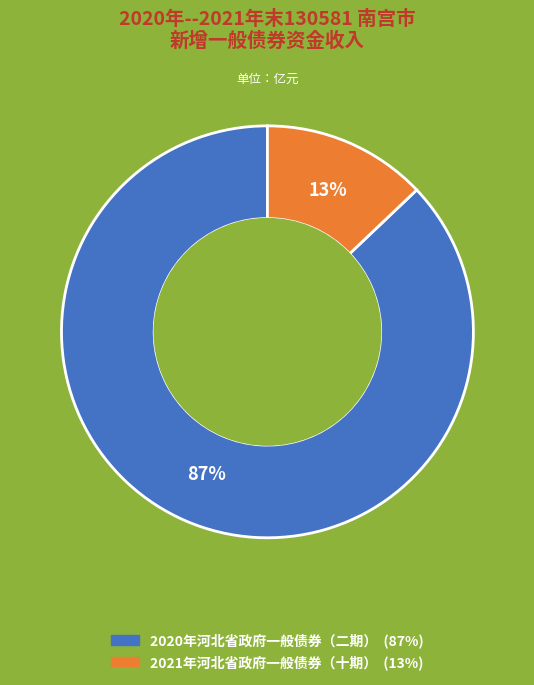

Is it true that 2021年河北省政府一般债券（十期） is 23% of the pie?

False